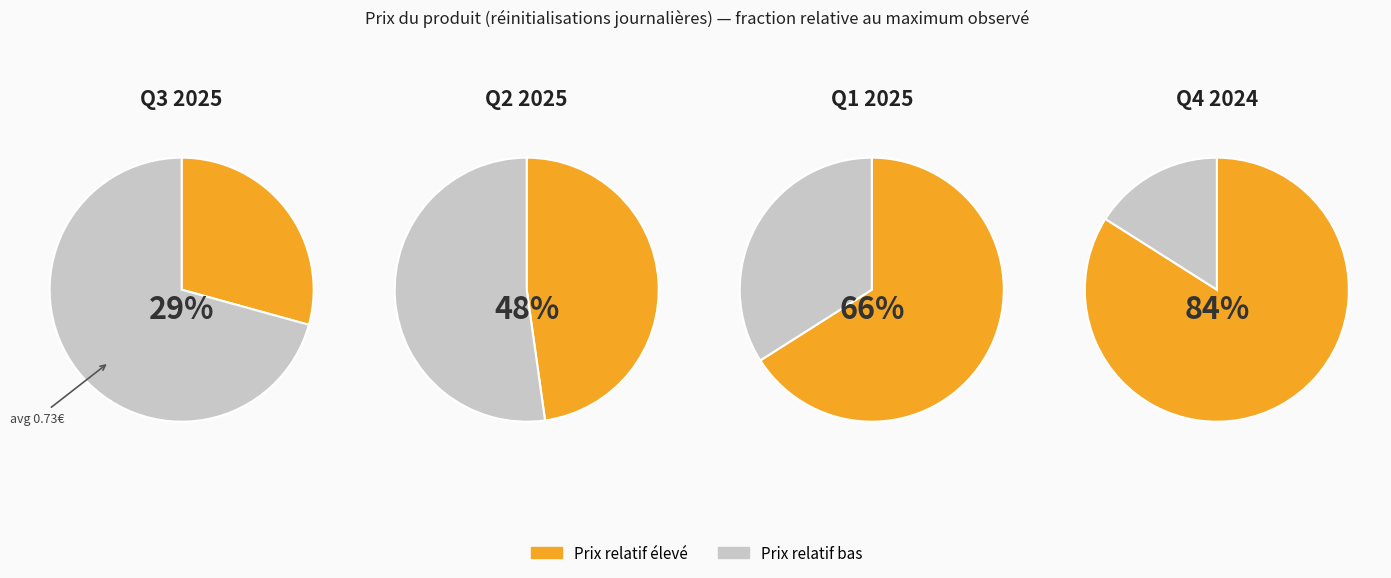

Is the sum of 5 and 15 greater than half?

No